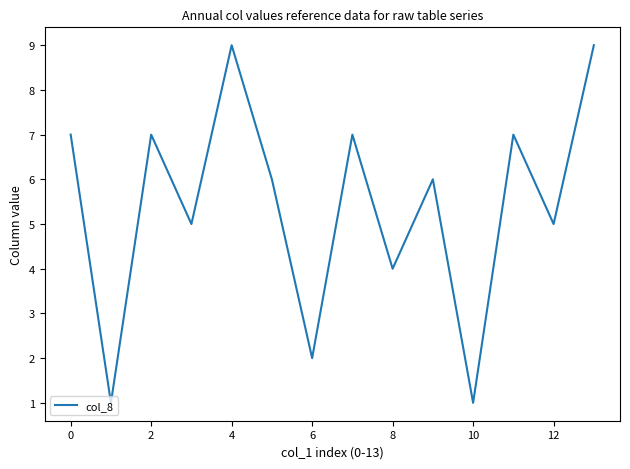

How many lines are shown in the chart?

1